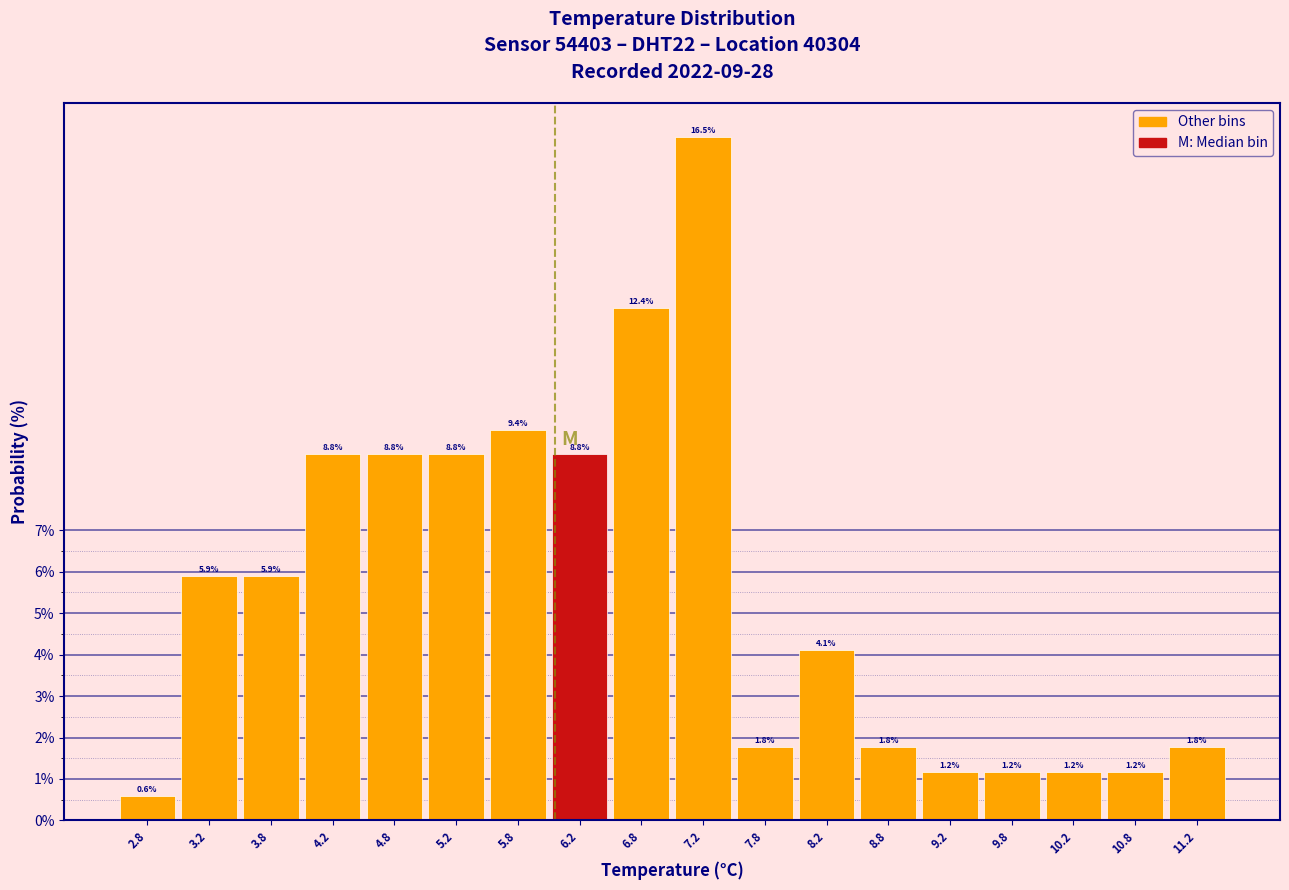

Which range on the x-axis has the tallest bar?

7.0 to 7.5